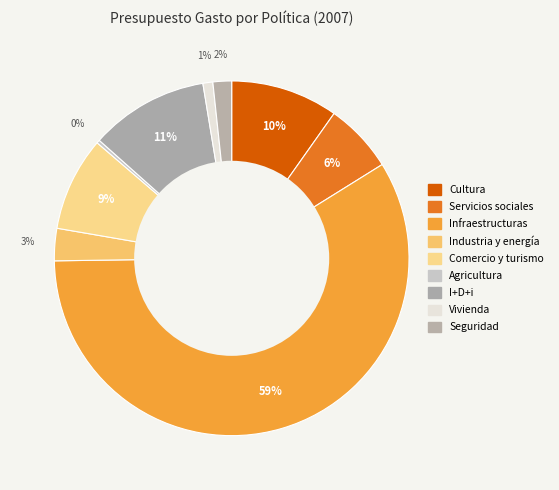

To the nearest percent, what is the average slice percentage?

11%